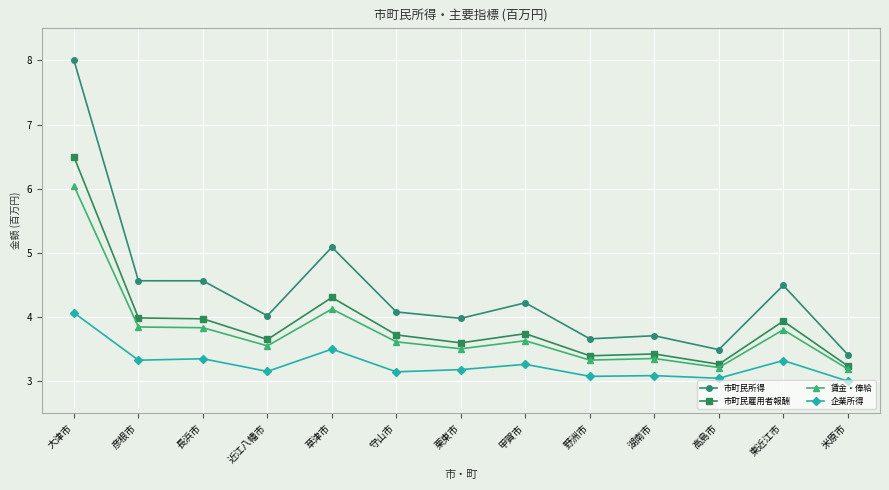

What is the sum of all 賃金・俸給 values?

49.0